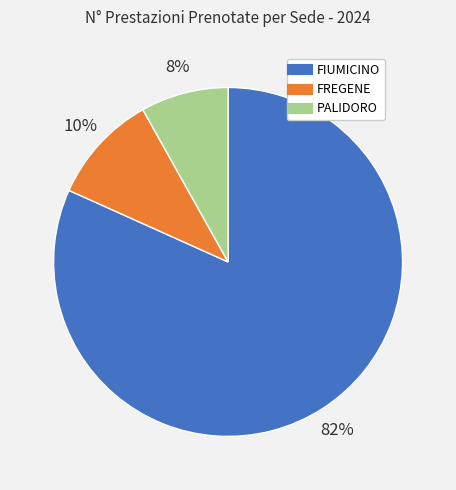

What is the largest slice in the pie chart?

FIUMICINO